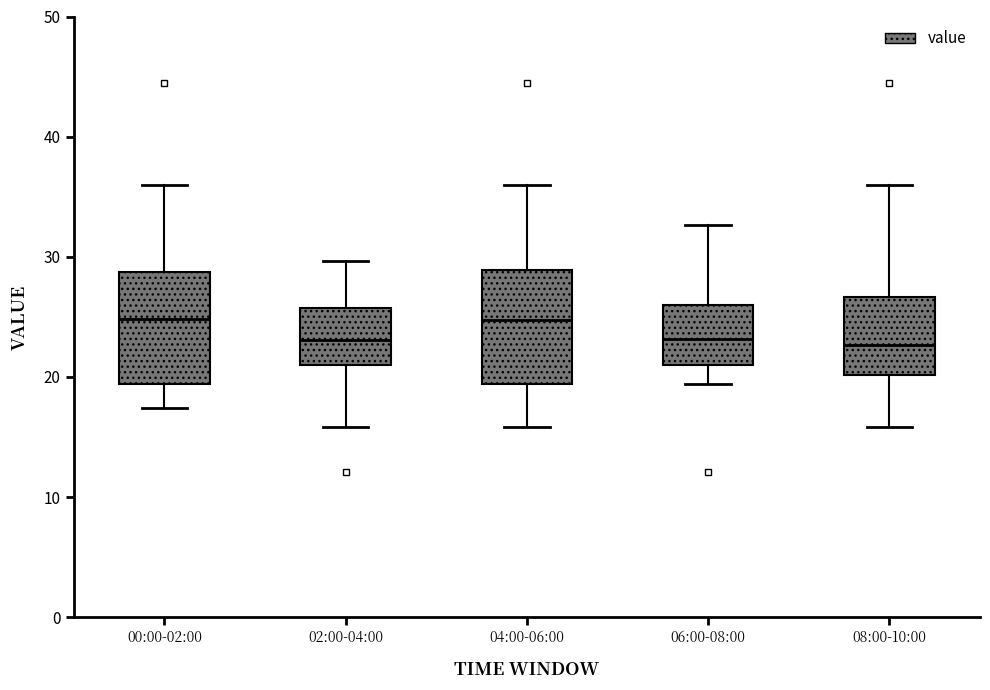

Reading left to right, transcribe this box plot: for each box, give where its median line is, the range the box spans, and where its two whiskers end, as read against the y-axis. The values are not printed on the chart, so give them approximately, as read against the axis.

00:00-02:00: median 25, box 19 to 29, whiskers 17 to 36
02:00-04:00: median 23, box 21 to 26, whiskers 16 to 30
04:00-06:00: median 25, box 19 to 29, whiskers 16 to 36
06:00-08:00: median 23, box 21 to 26, whiskers 19 to 33
08:00-10:00: median 23, box 20 to 27, whiskers 16 to 36